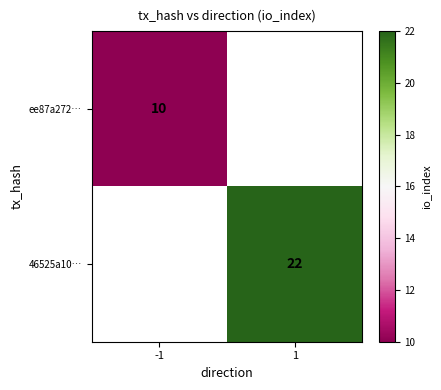

Is it true that ee87a272… equals 10 at -1?

True